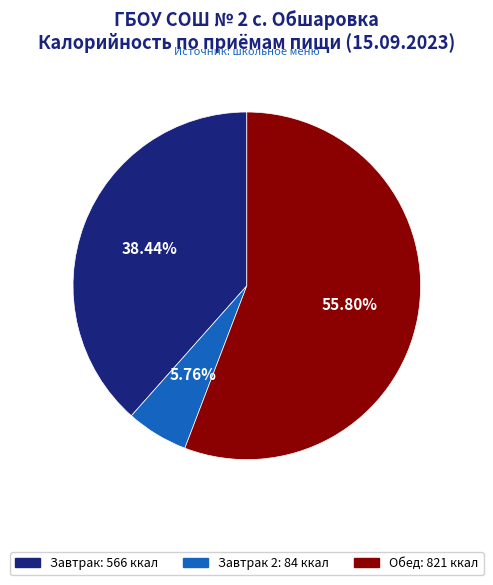

Is there a majority slice in this chart?

Yes